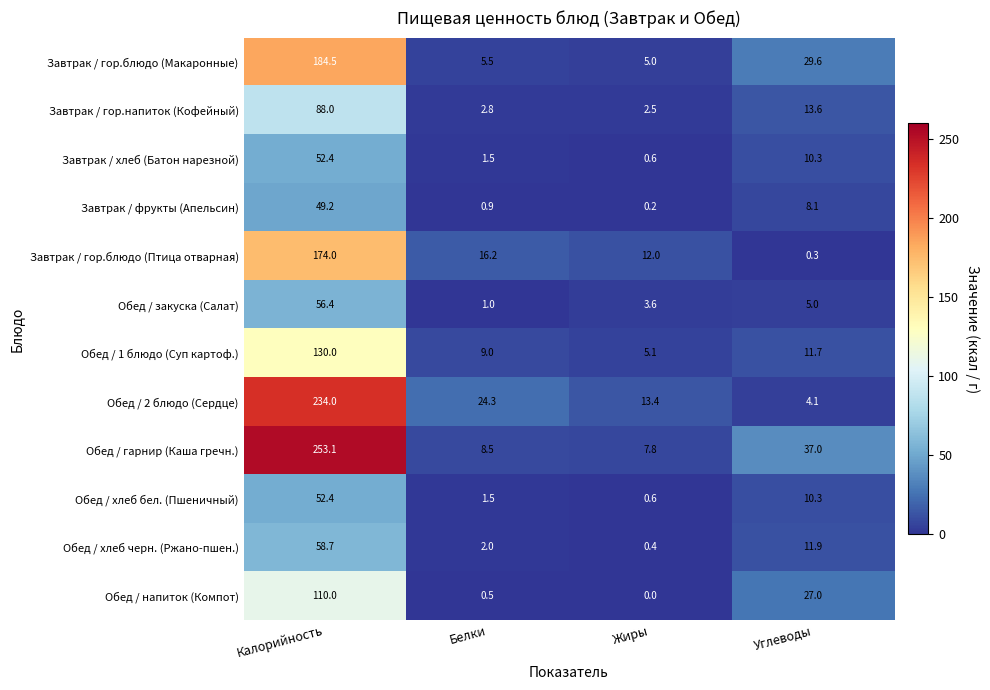

Is it true that Завтрак / хлеб (Батон нарезной) equals 10.3 at Углеводы?

True